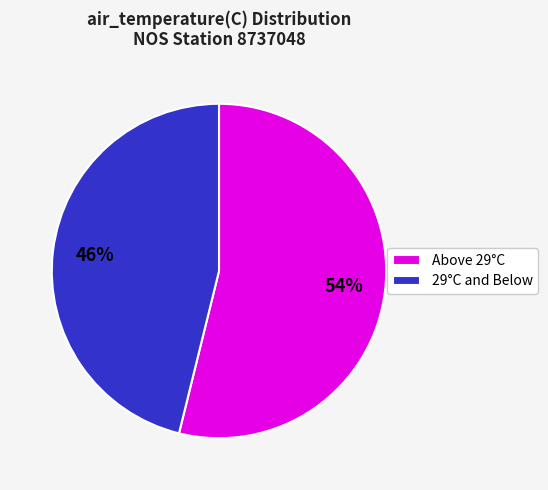

Do 29°C and Below and Above 29°C together represent more than half of the pie?

Yes